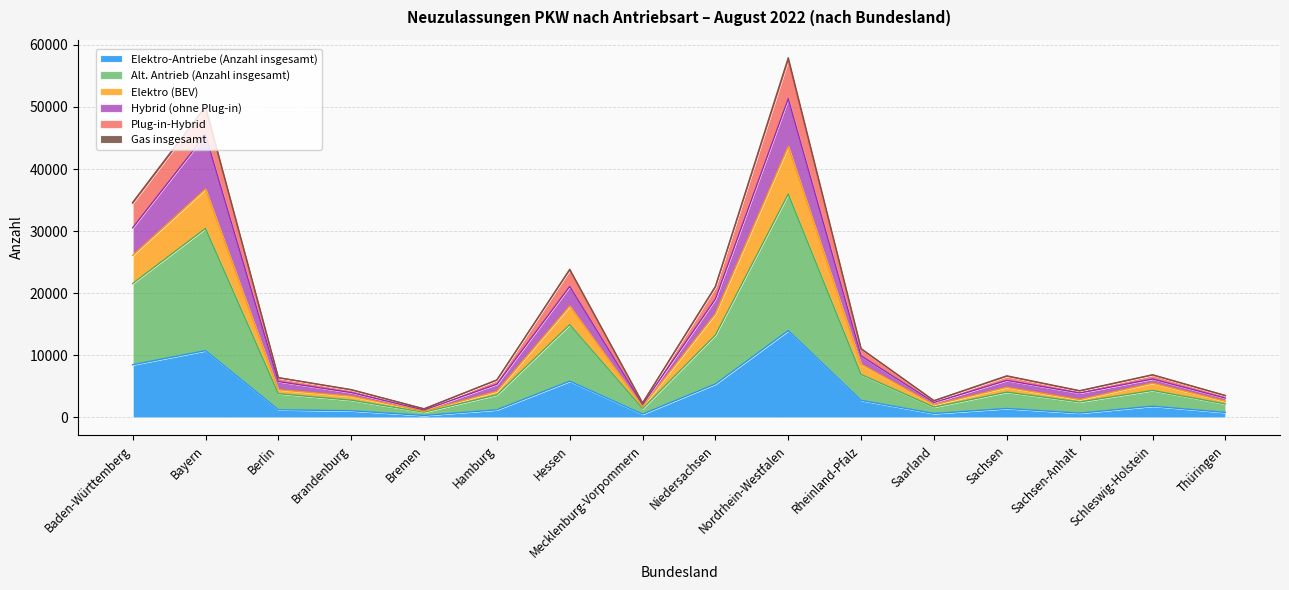

Count the number of categories in the chart.

16